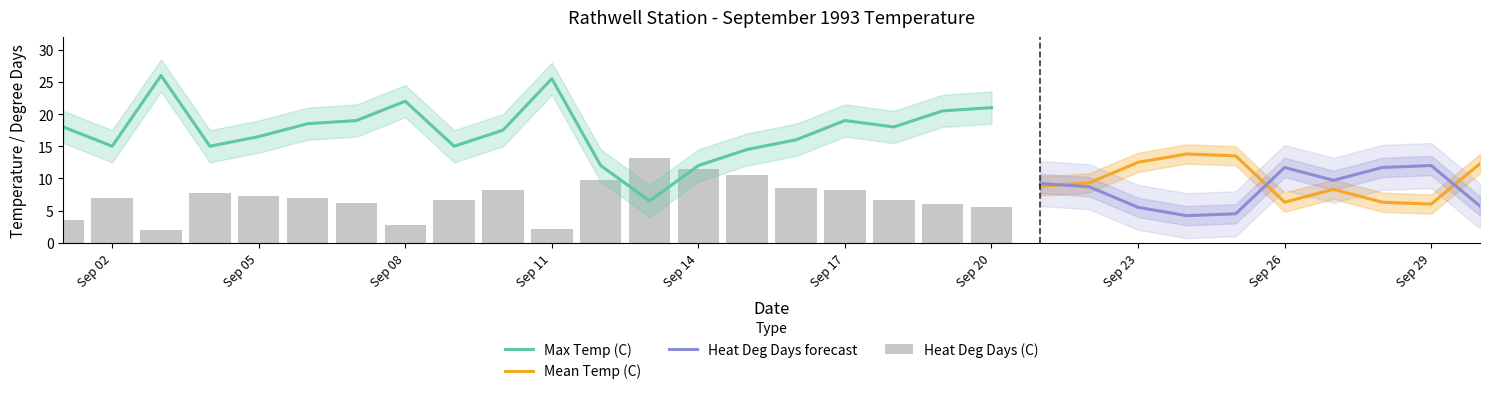

What is the lowest value of the Heat Deg Days forecast series?

4.2